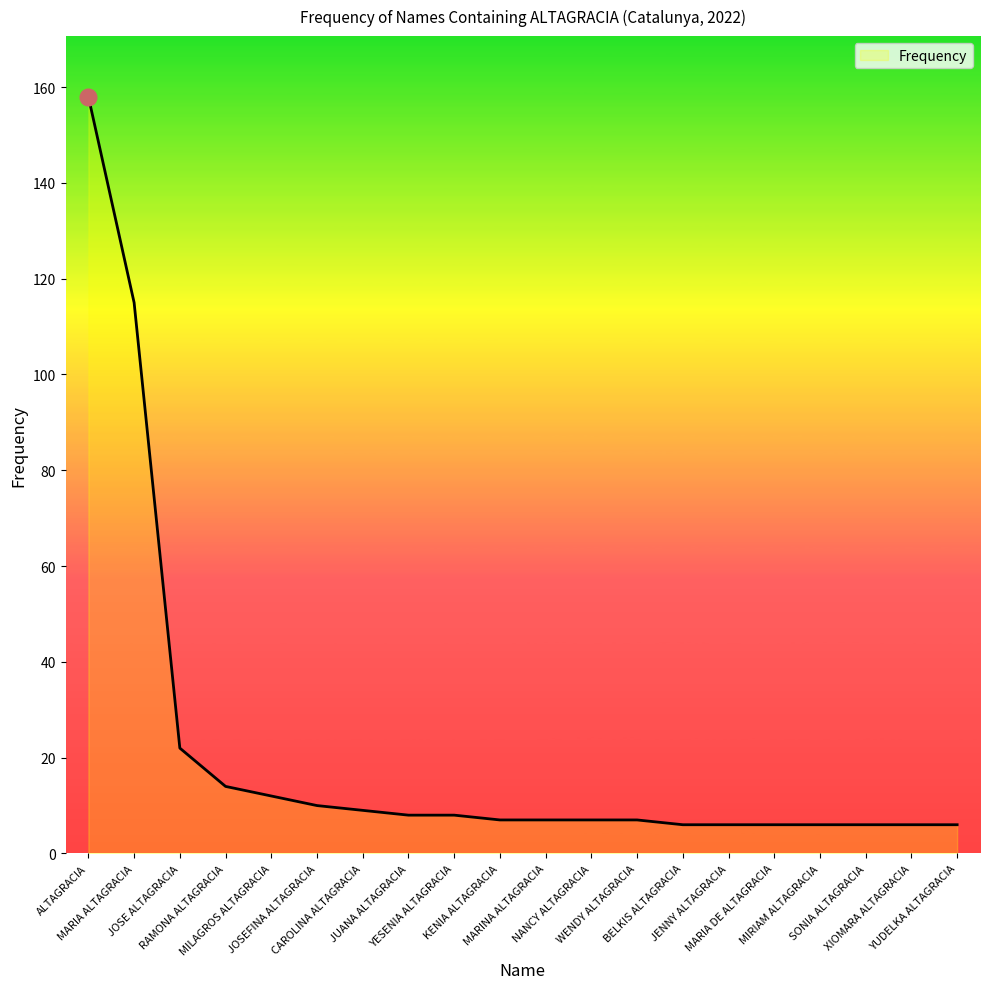

What is the maximum value shown in the chart?

158